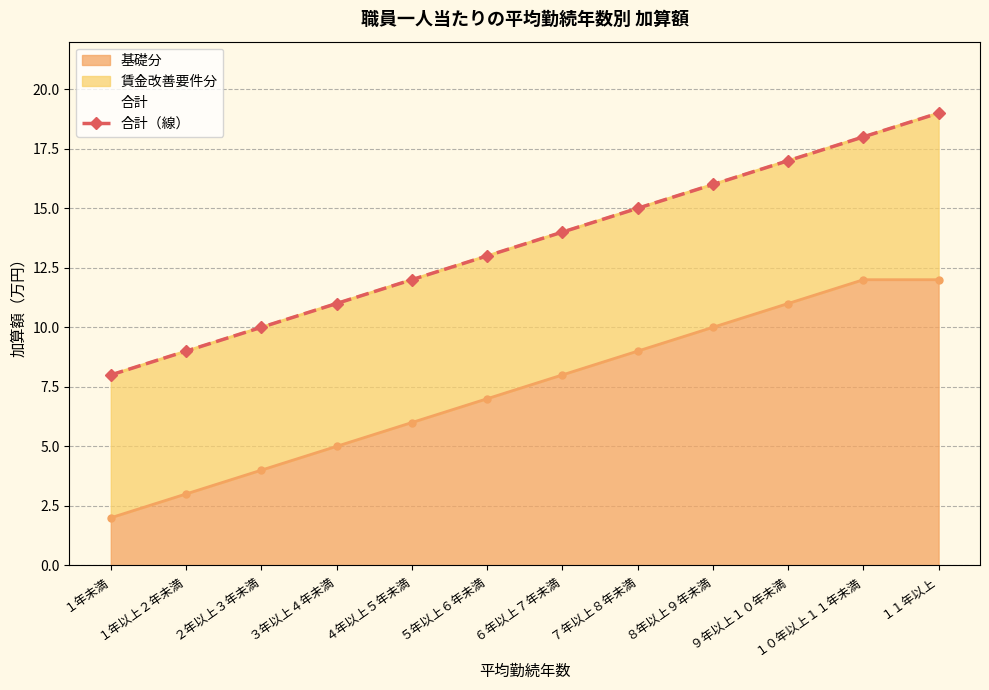

What is the sum of the values at ６年以上７年未満 and ８年以上９年未満?

30